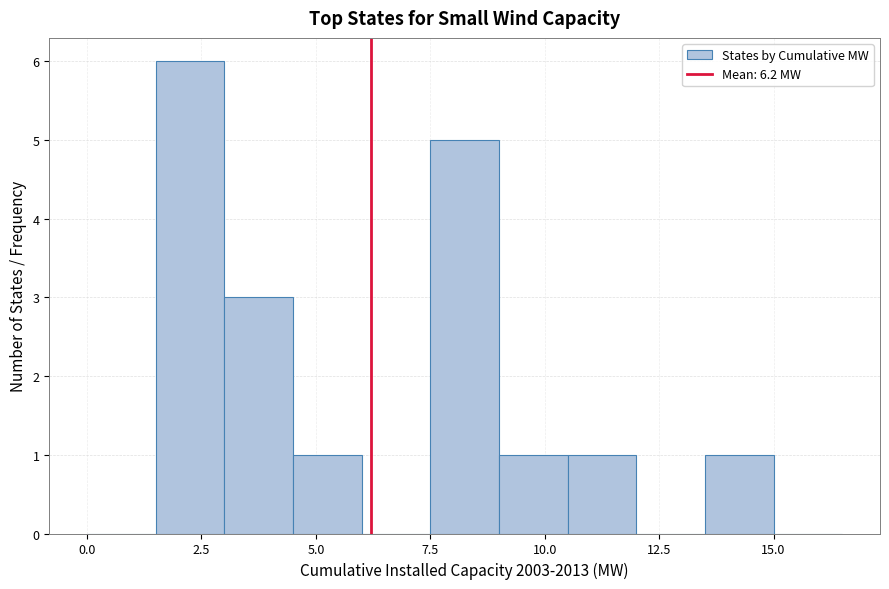

Around what value on the x-axis is the tallest bar? Give the approximate position of its centre, as read against the axis.

2.5